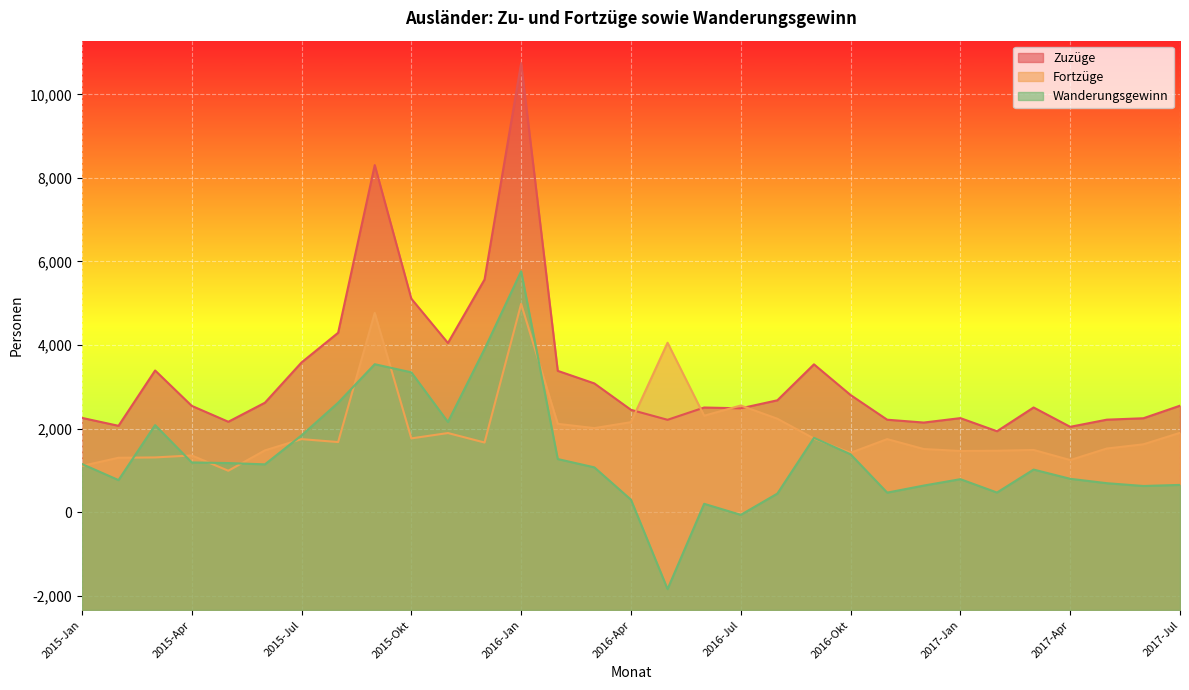

Where does the Wanderungsgewinn series first go above 1070?

2015-Jan